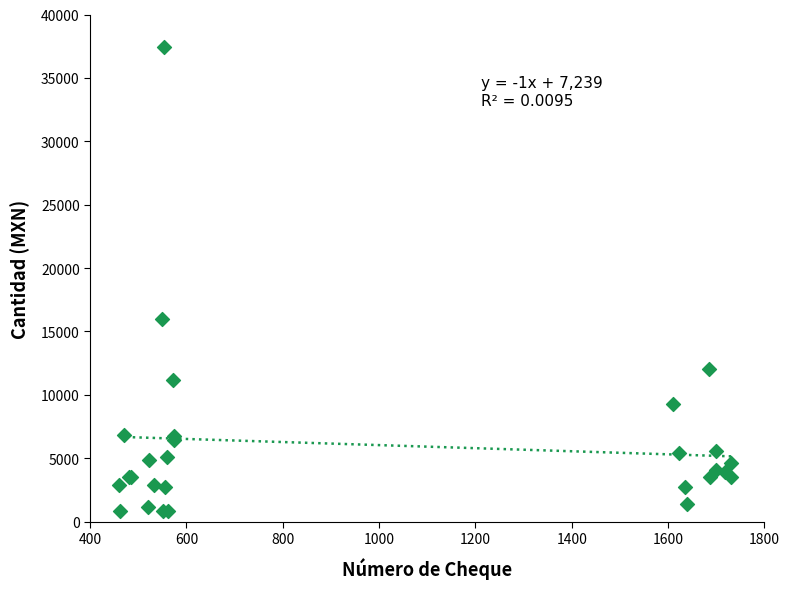

What Y value in the scatter plot is closest to 19100?

16008.0